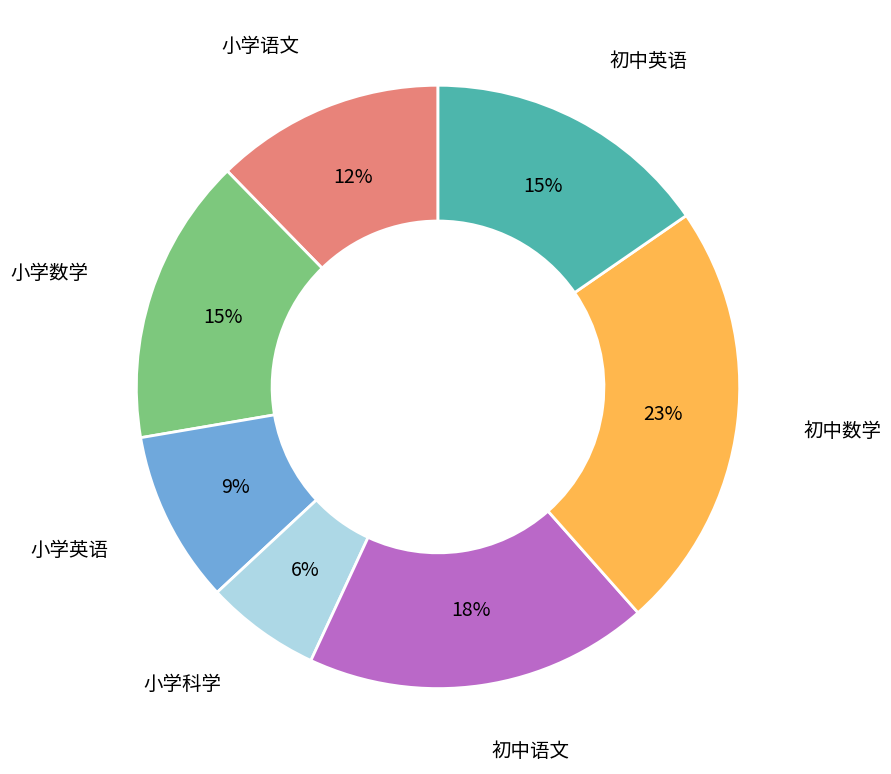

Combined, do 小学数学 and 小学科学 account for over 50%?

No